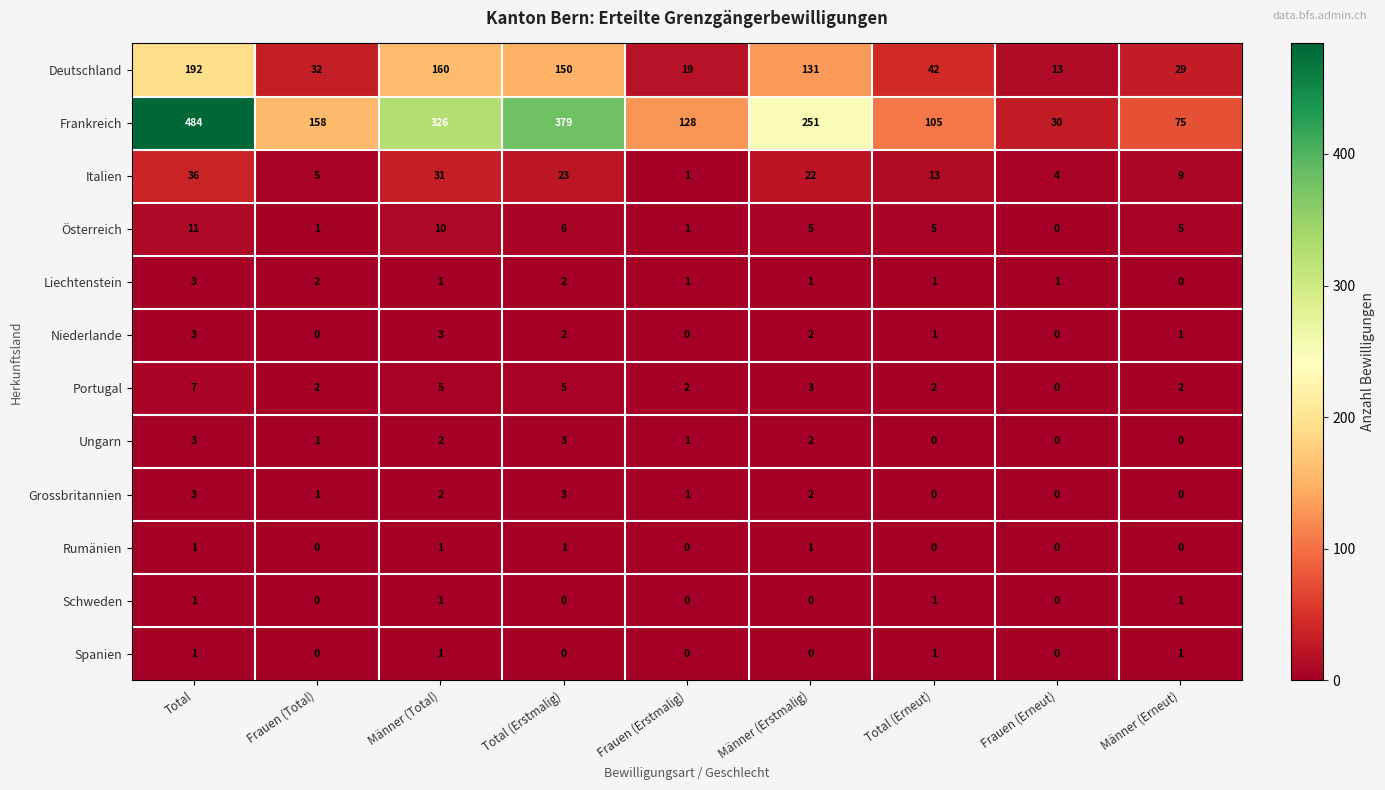

Which series changed the most between Total and Frauen (Erneut)?

Frankreich